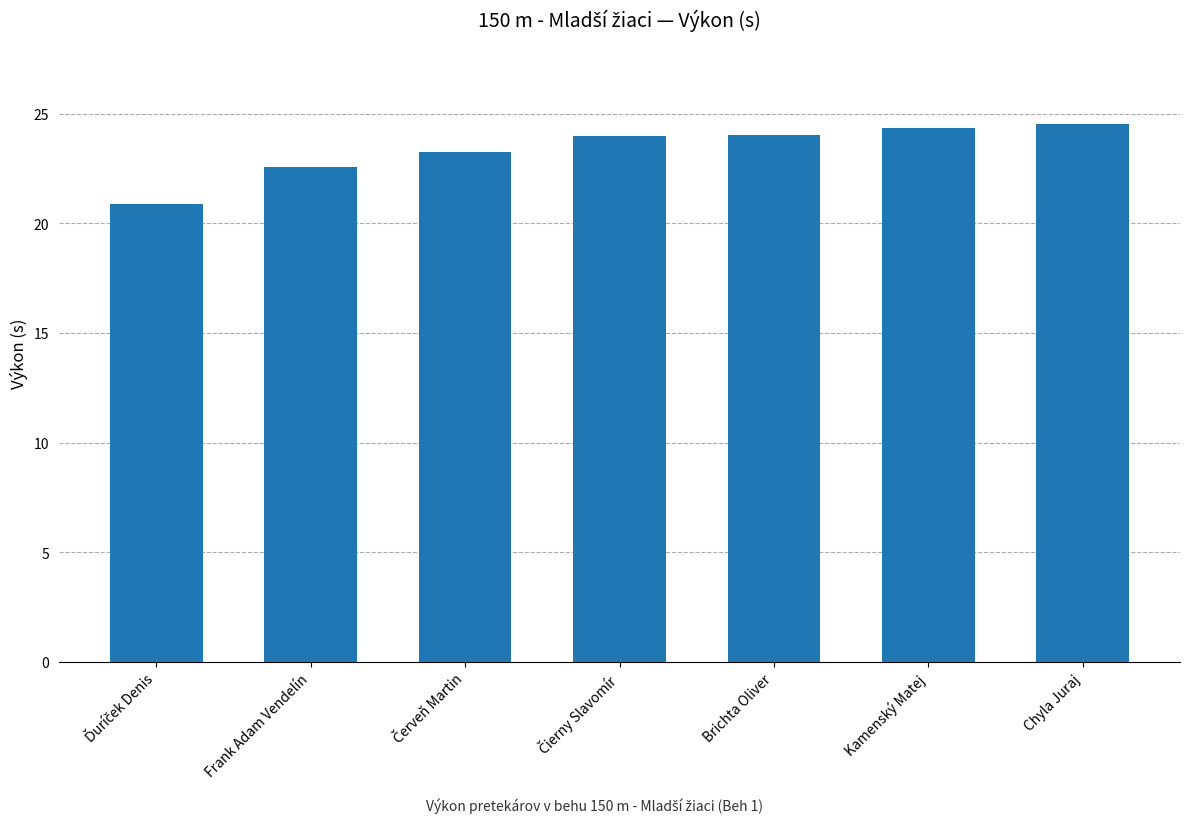

What is the smallest value displayed?

20.9